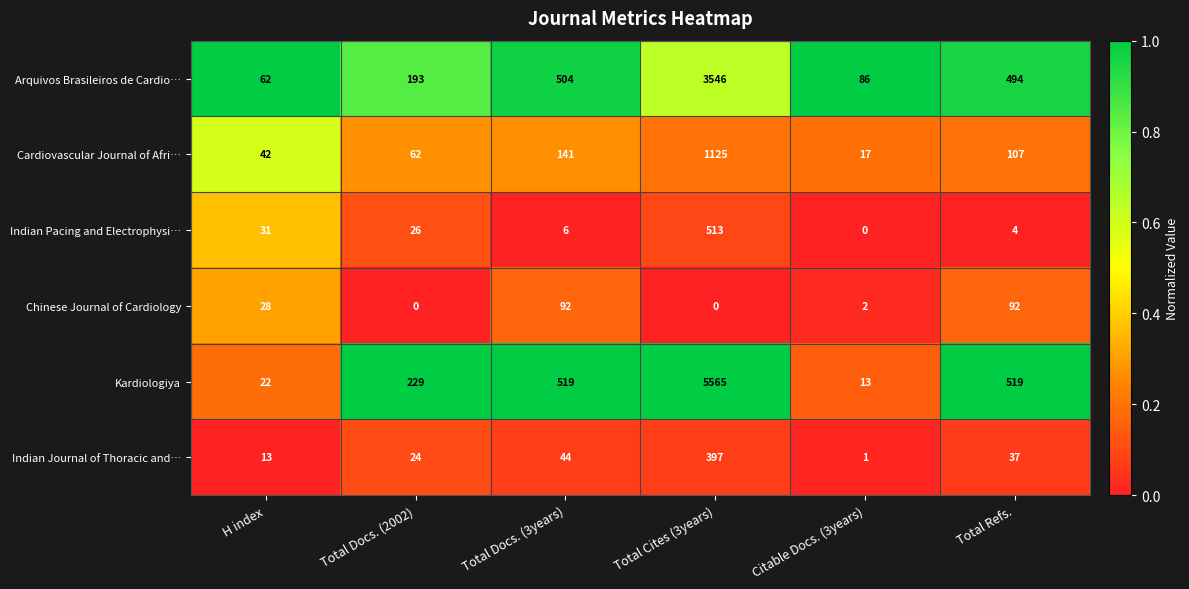

What is the sum of all Kardiologiya values?

6867